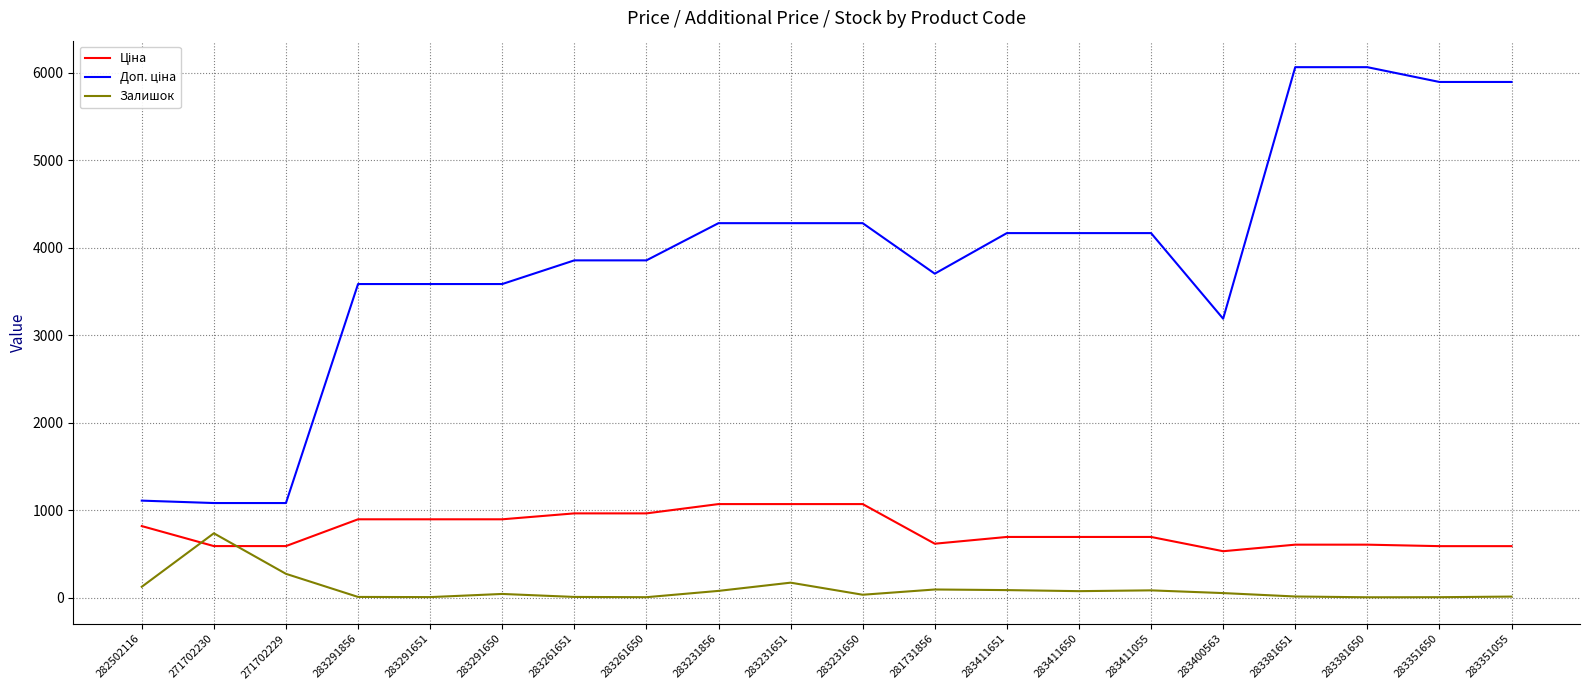

True or false: Залишок has a value of 78.0 at 283231856.

True